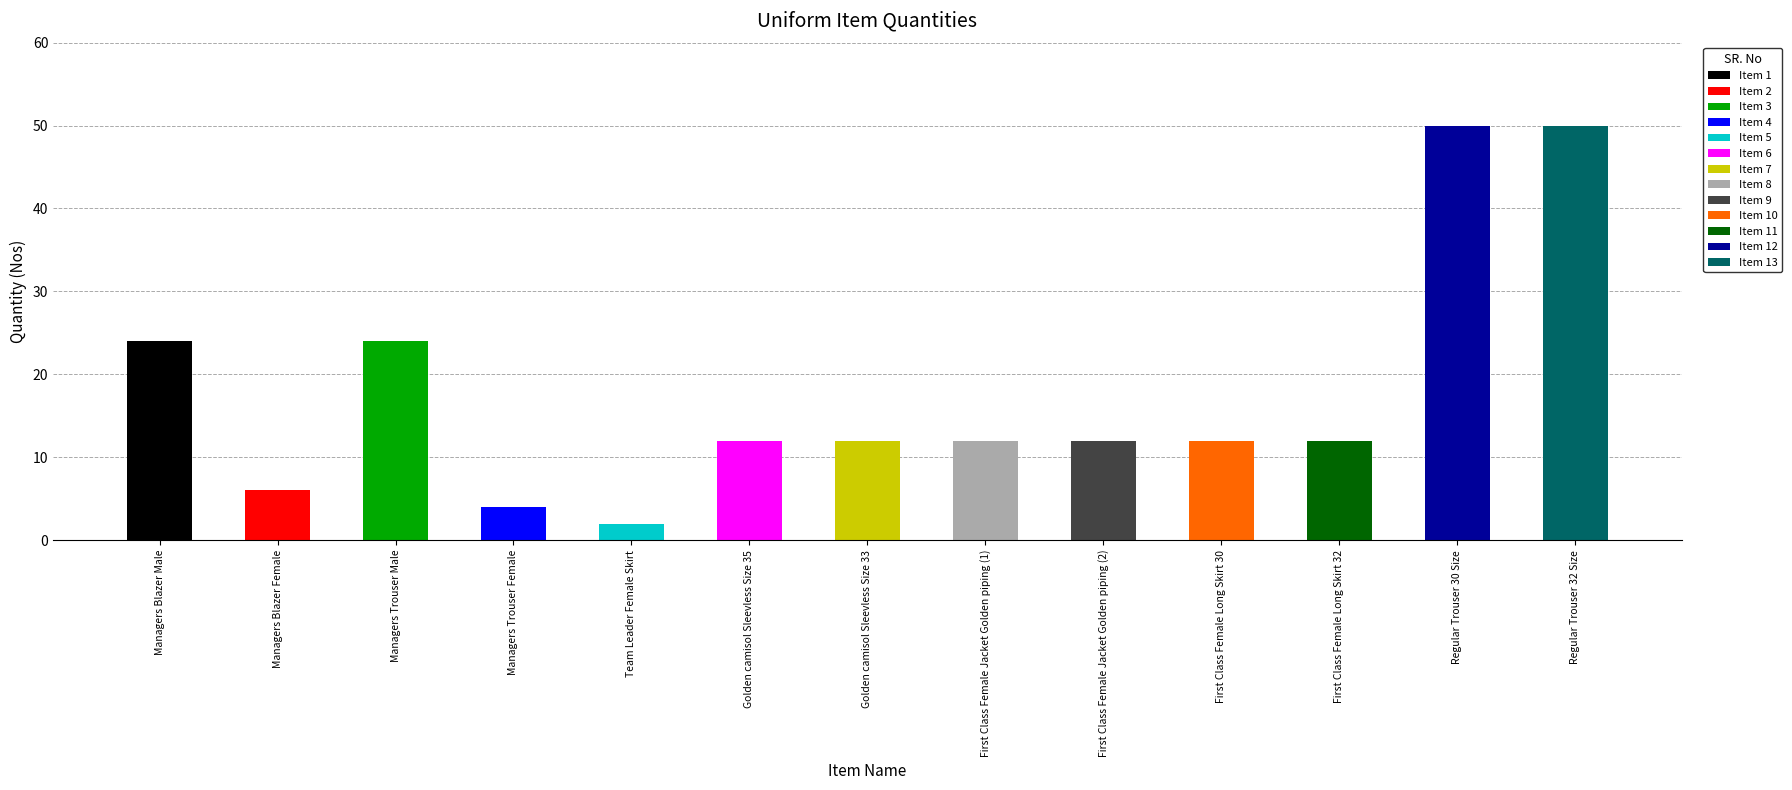

Between First Class Female Long Skirt 32 and Golden camisol Sleevless Size 33, which is larger?

First Class Female Long Skirt 32